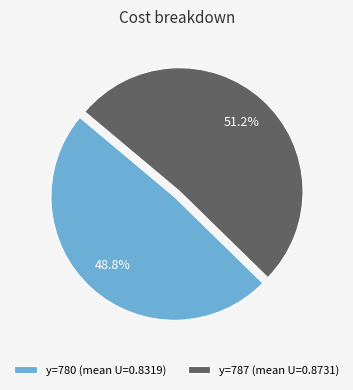

What percentage do y=780 (mean U=0.8319) and y=787 (mean U=0.8731) together represent?

100.0%